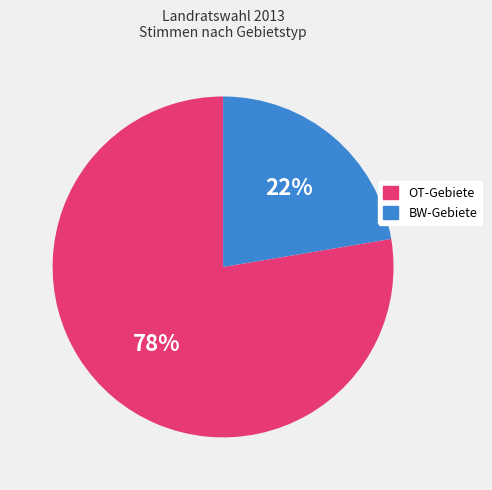

True or false: OT-Gebiete accounts for 65% of the total.

False